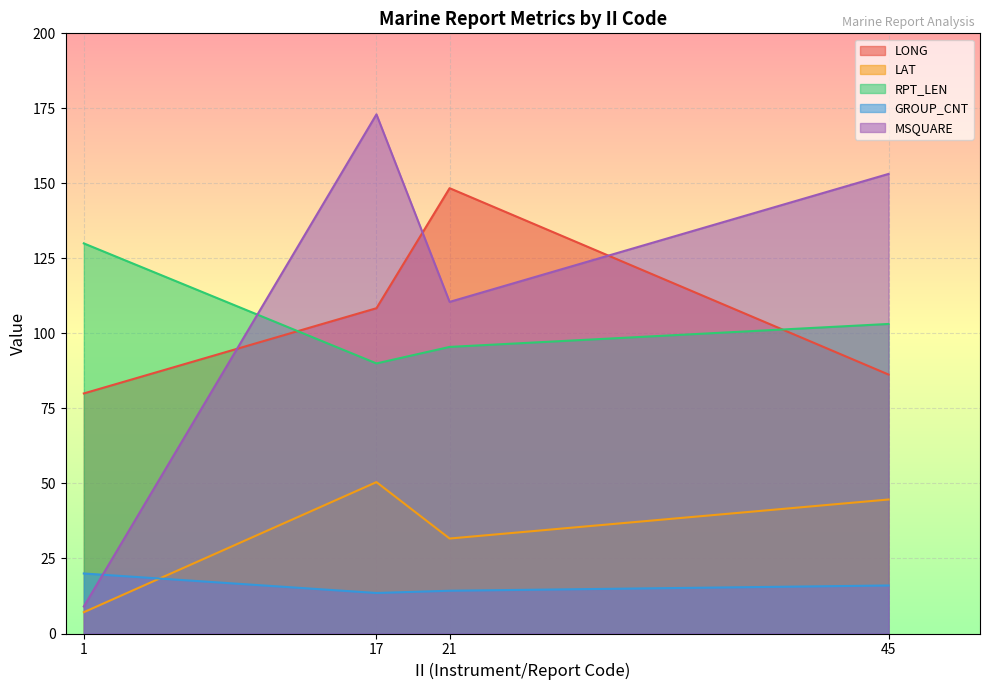

Where does the MSQUARE series first go above 153?

17